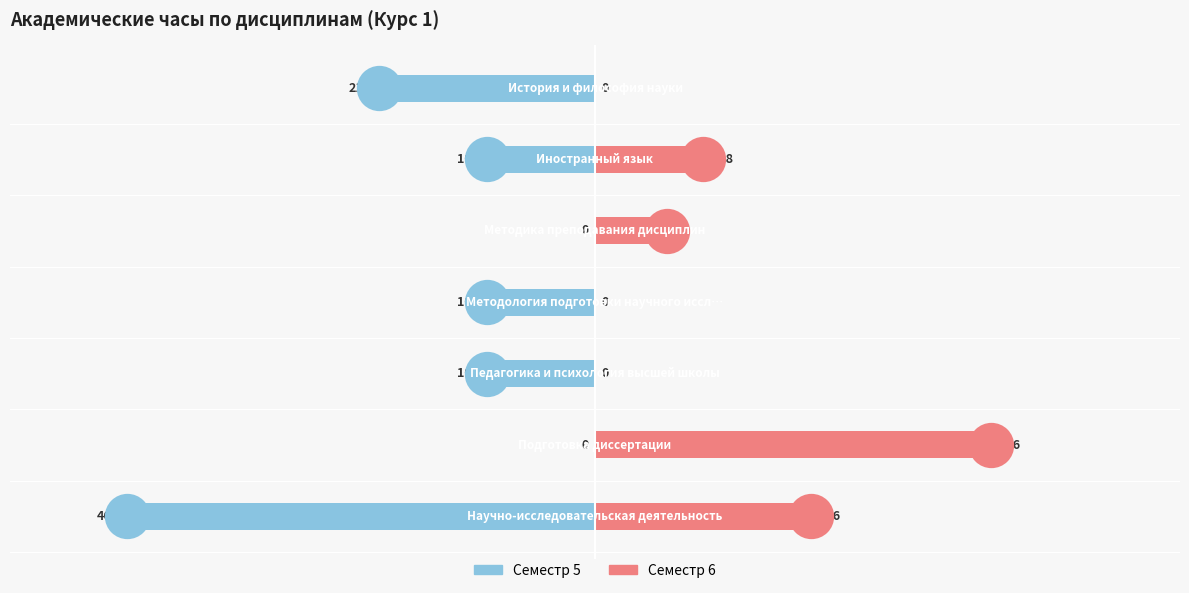

What are all the series names shown in the legend?

Семестр 5, Семестр 6